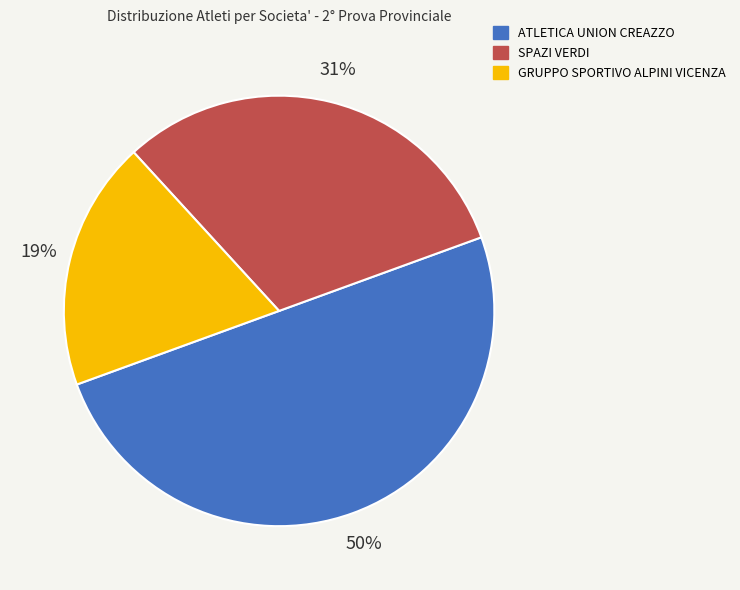

Is GRUPPO SPORTIVO ALPINI VICENZA the majority of the pie?

No